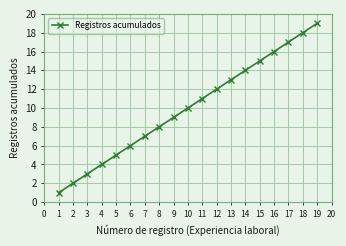

List the labels in order of value, smallest first.

1, 2, 3, 4, 5, 6, 7, 8, 9, 10, 11, 12, 13, 14, 15, 16, 17, 18, 19